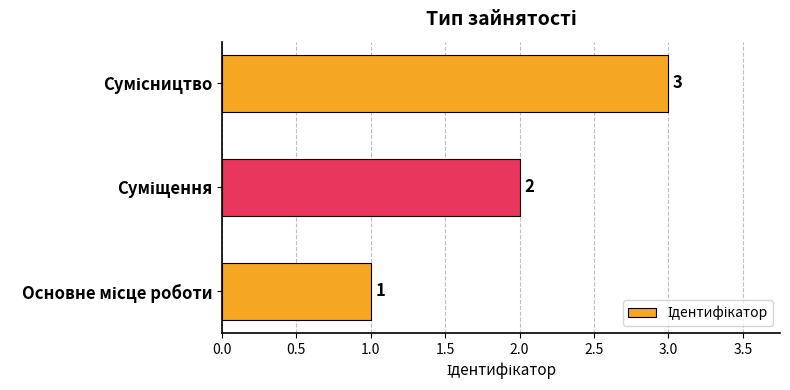

What is the maximum value shown in the chart?

3